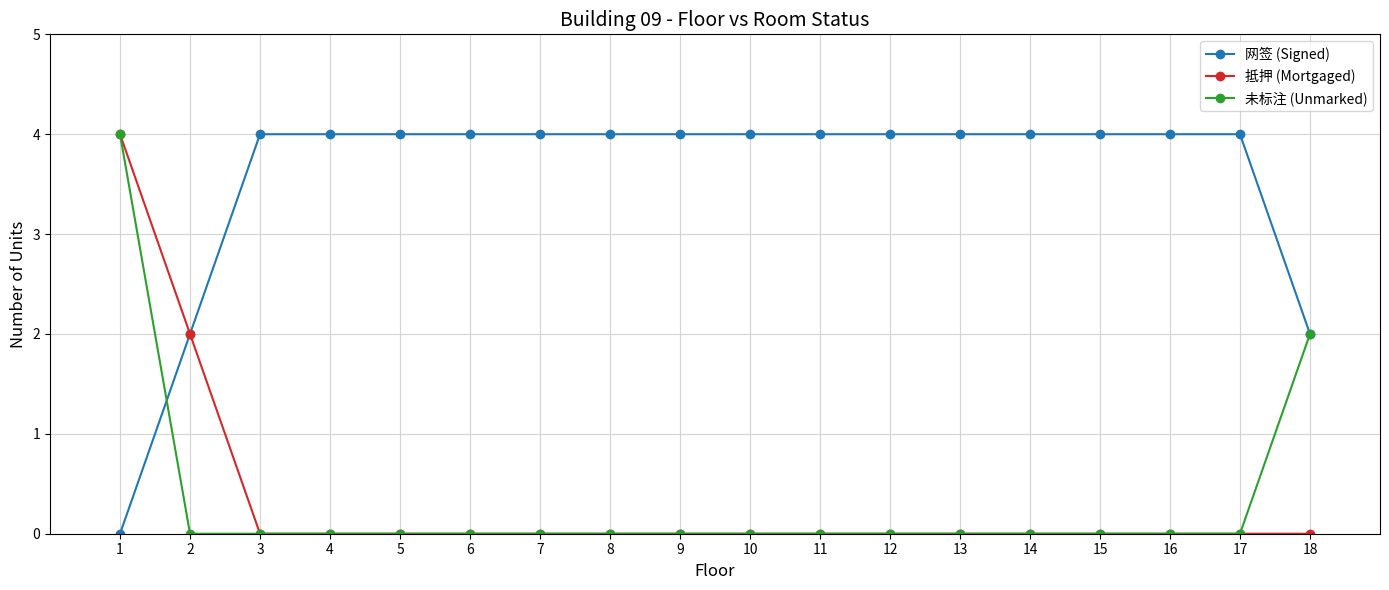

Count the number of data series in this chart.

3